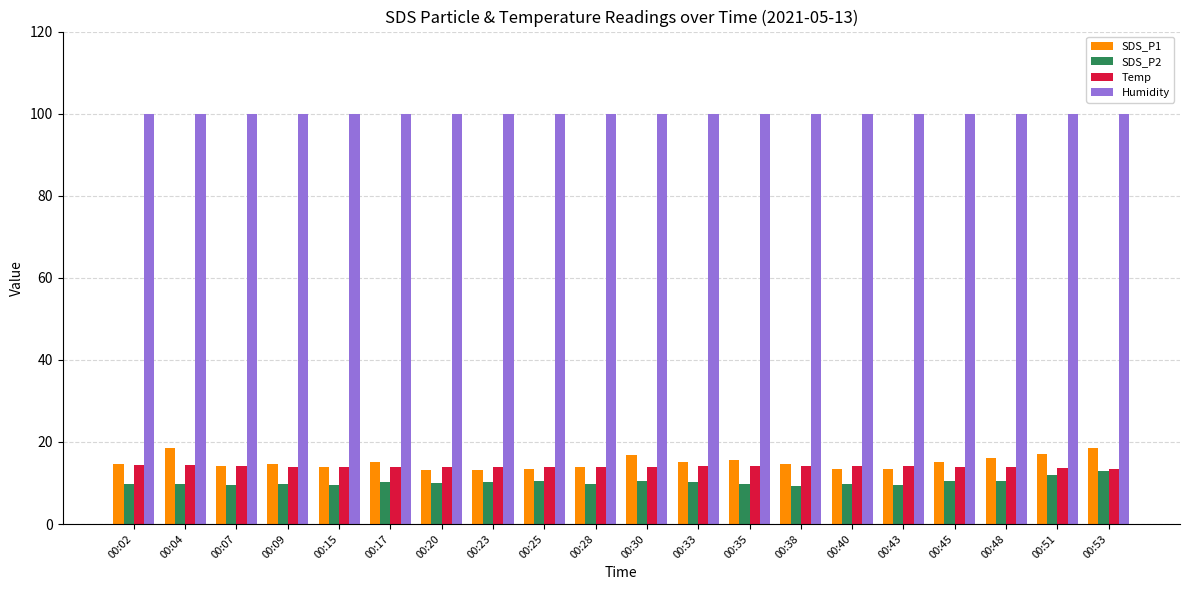

How many categories are shown in the chart?

20